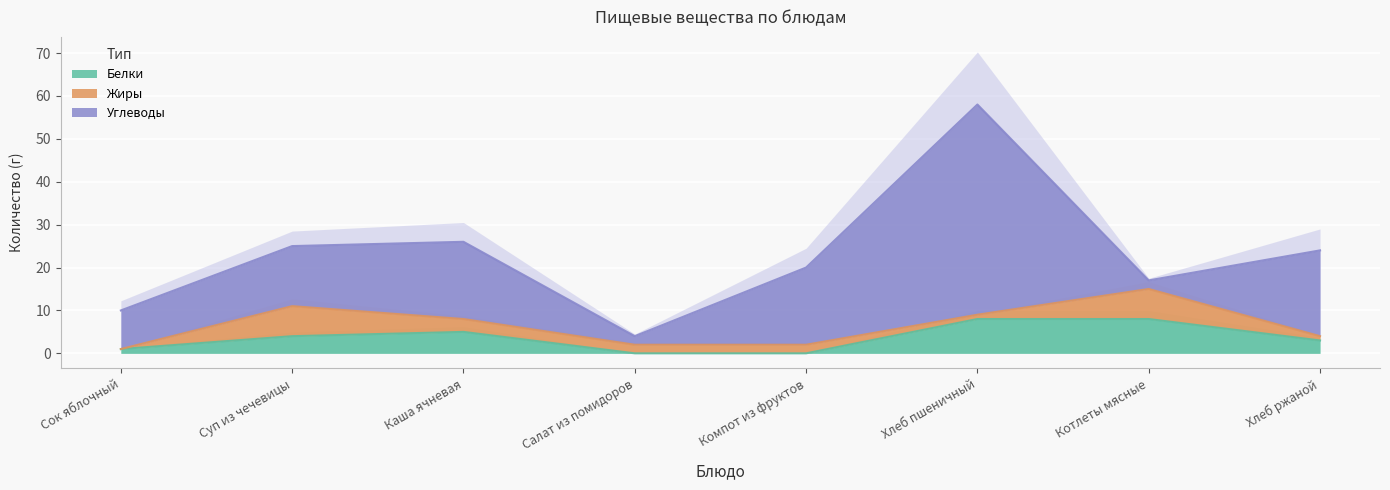

Which series has the largest range (max minus min)?

Углеводы